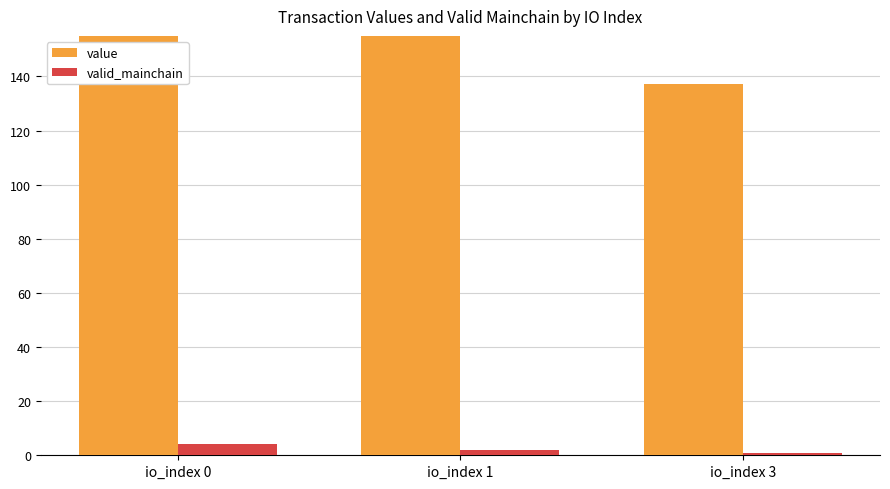

How many values in the valid_mainchain series exceed 2?

1